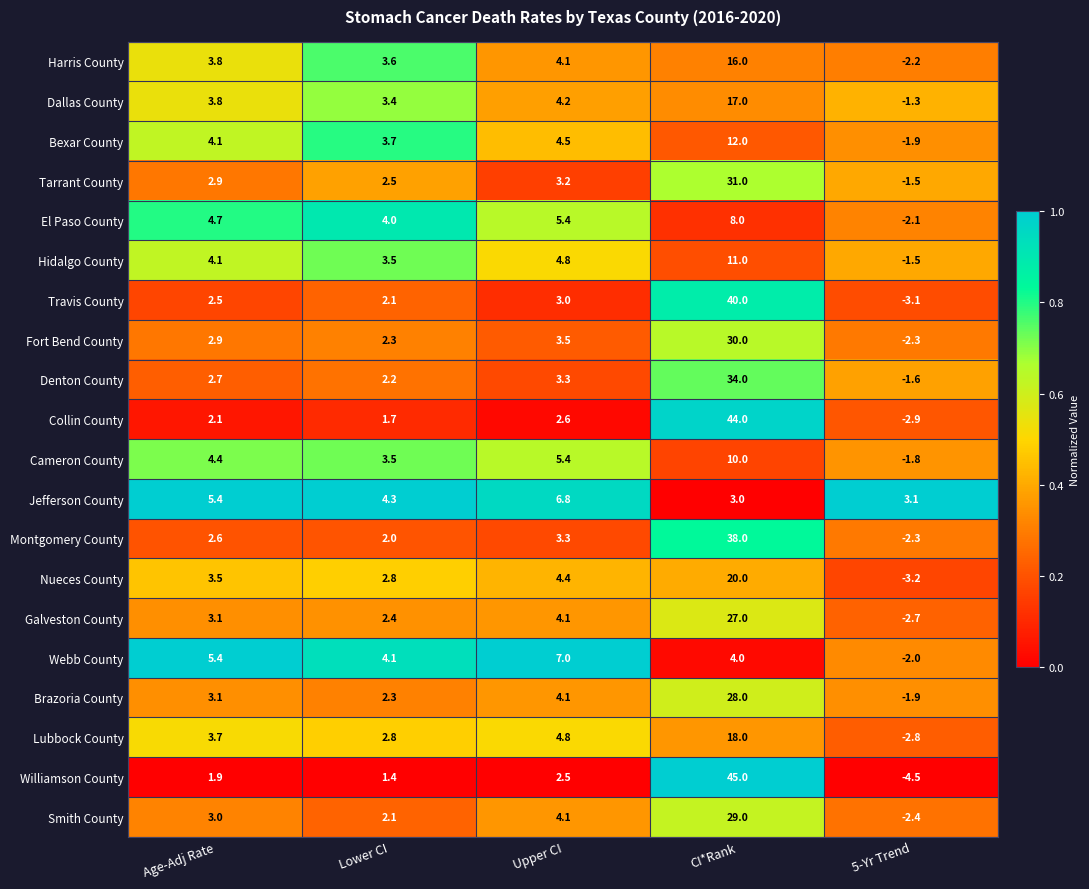

Is it true that Smith County equals 29.0 at CI*Rank?

True